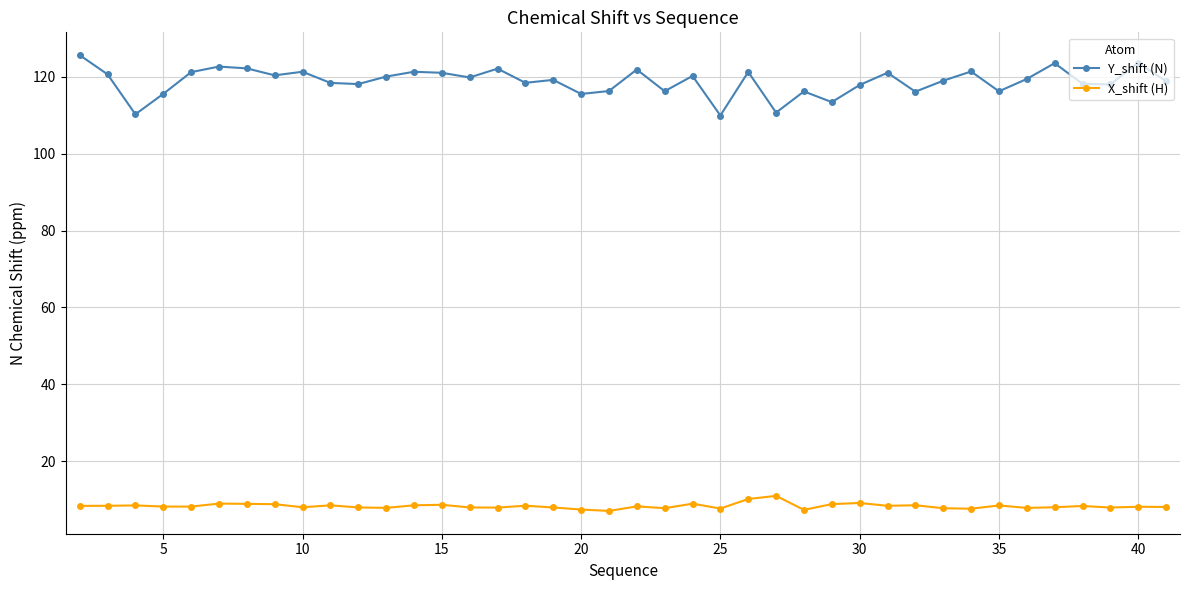

What is the value of the Y_shift (N) point at the 21st from the left?

121.9